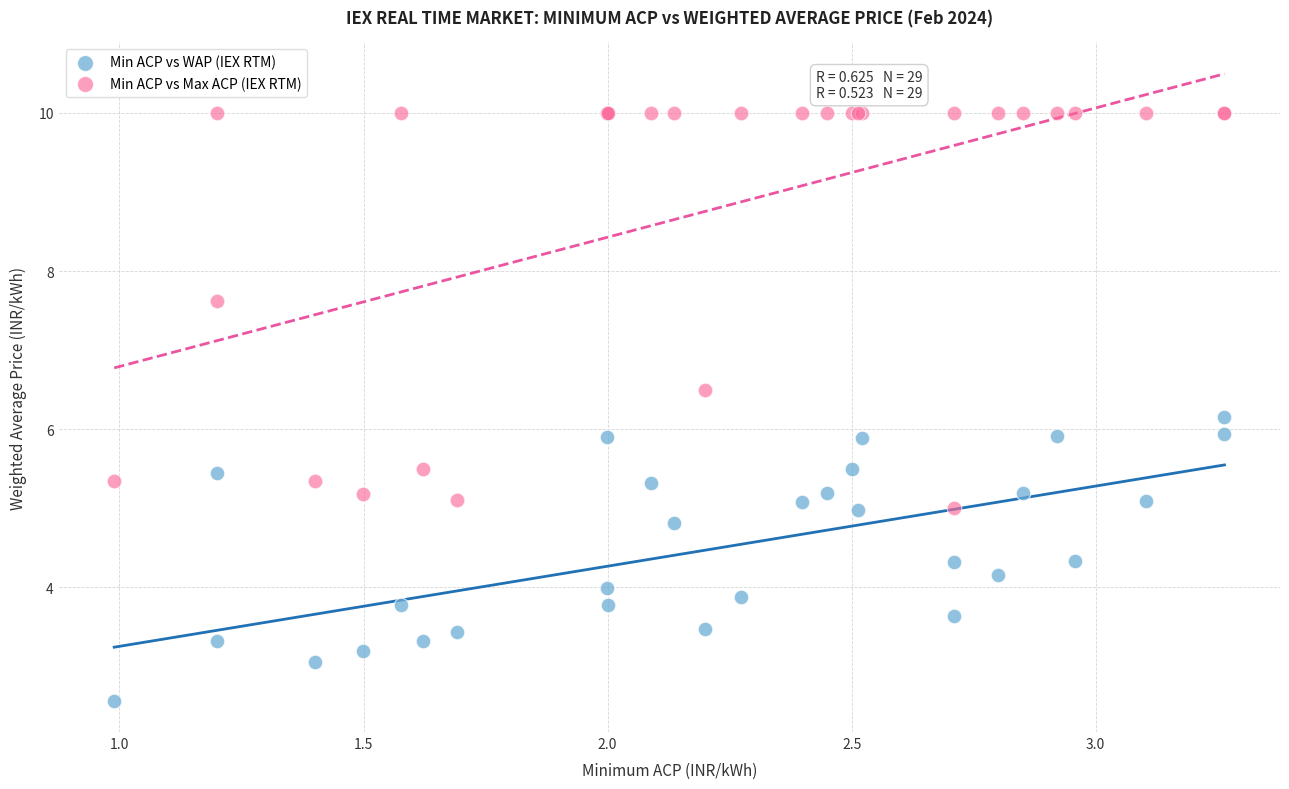

Which series contains the lowest Y value?

Min ACP vs WAP (IEX RTM)